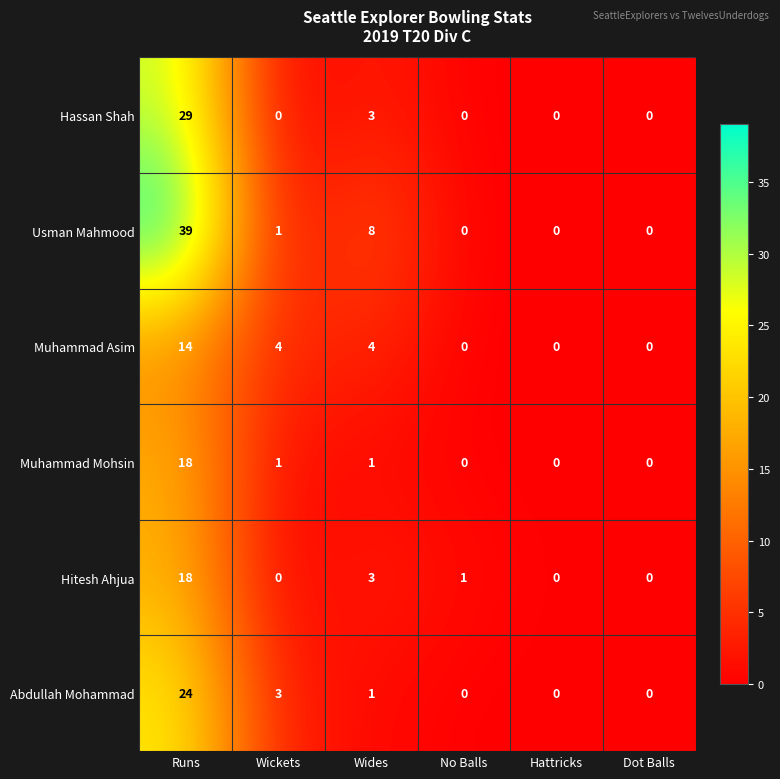

What is the difference between the second highest and second lowest values in the Muhammad Asim series?

4